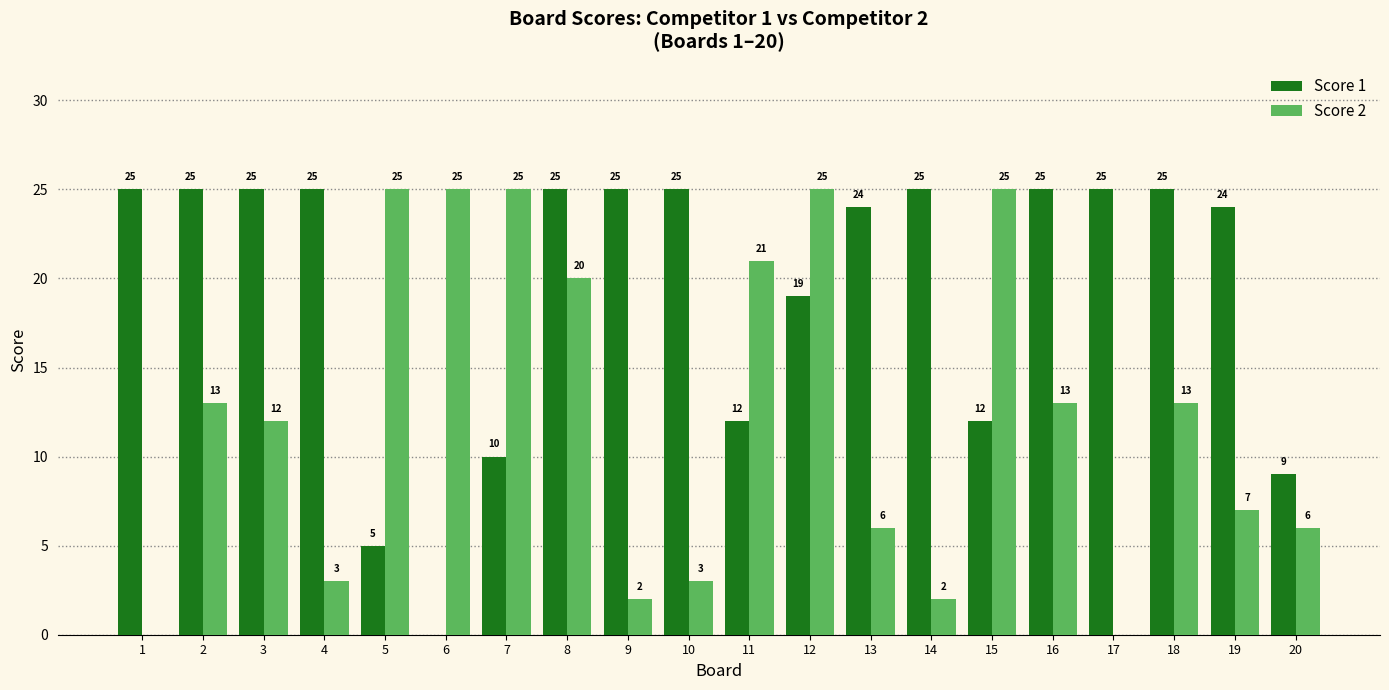

Does the chart contain stacked bars?

No